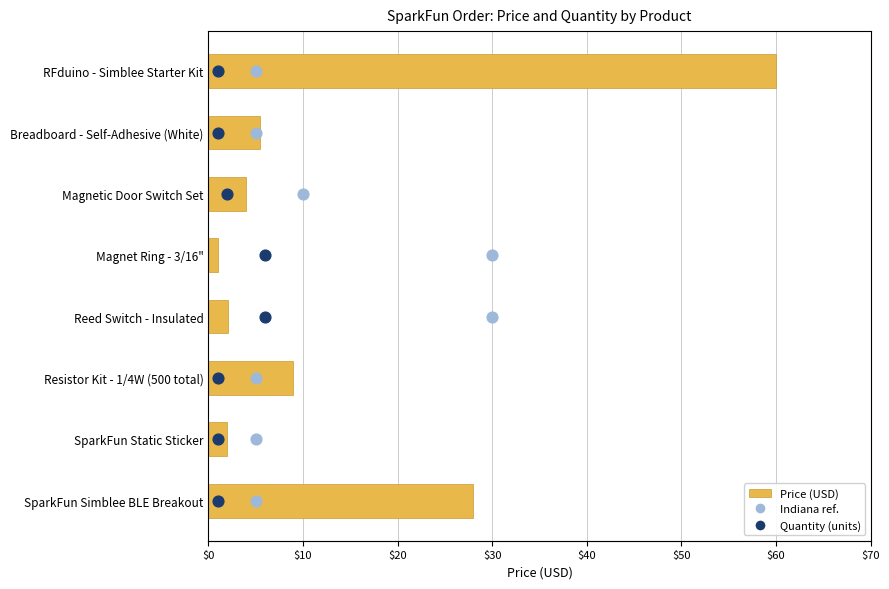

Which series has the largest Y range (max minus min)?

Price (USD)